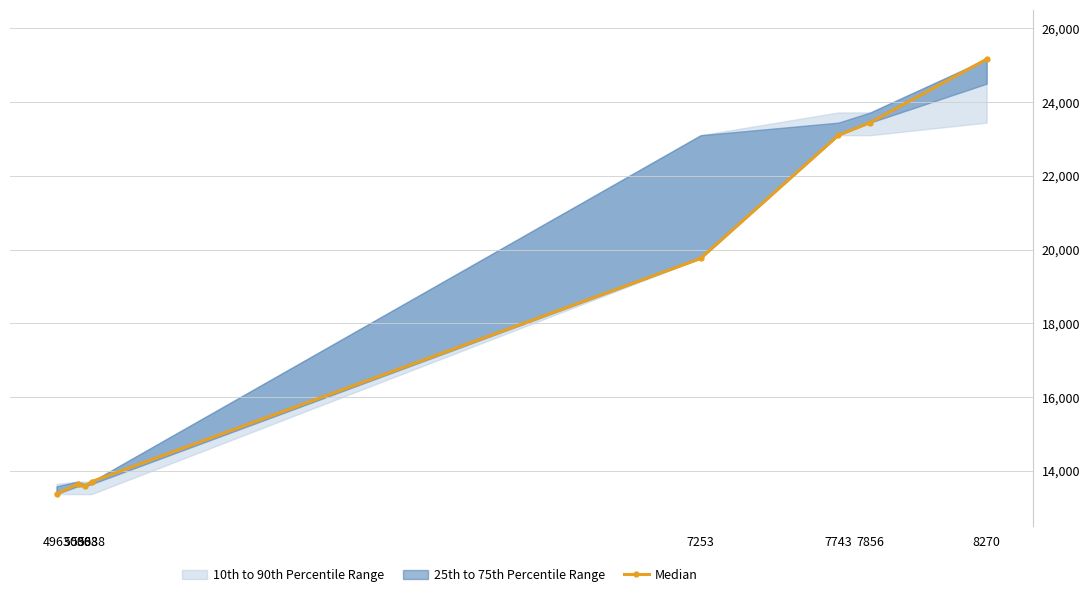

Rank the categories by value from lowest to highest.

4963, 5063, 5038, 5088, 7253, 7743, 7856, 8270